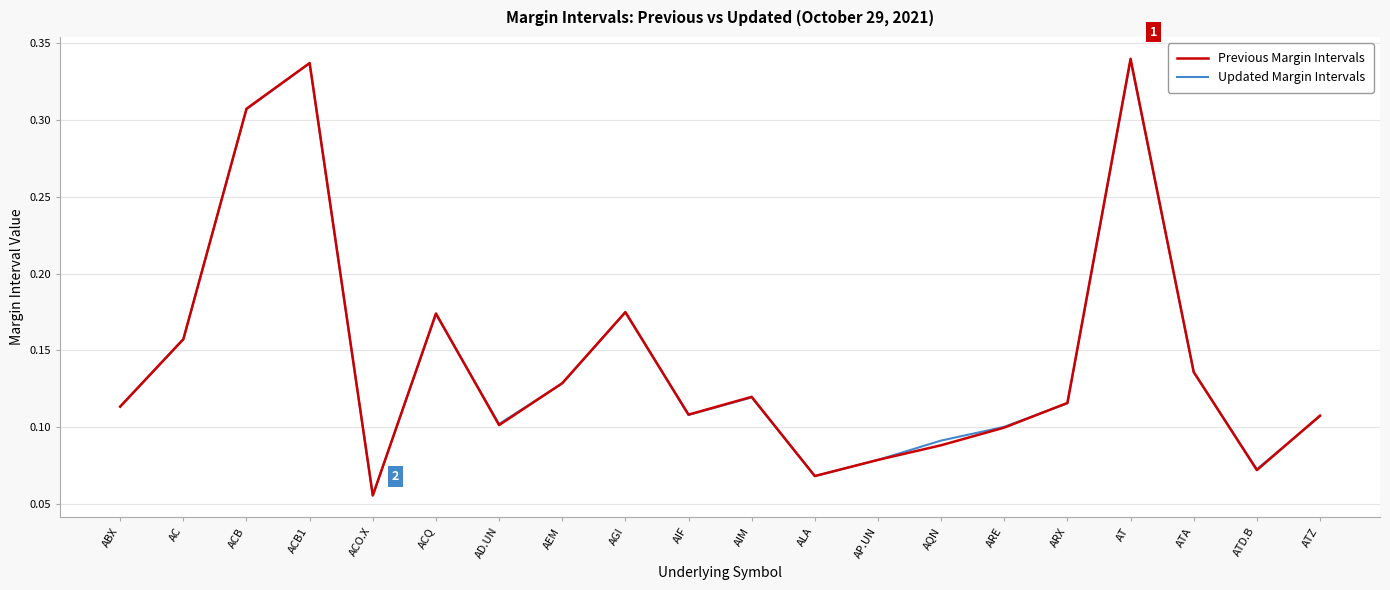

What is the sum of all Updated Margin Intervals values?

2.9